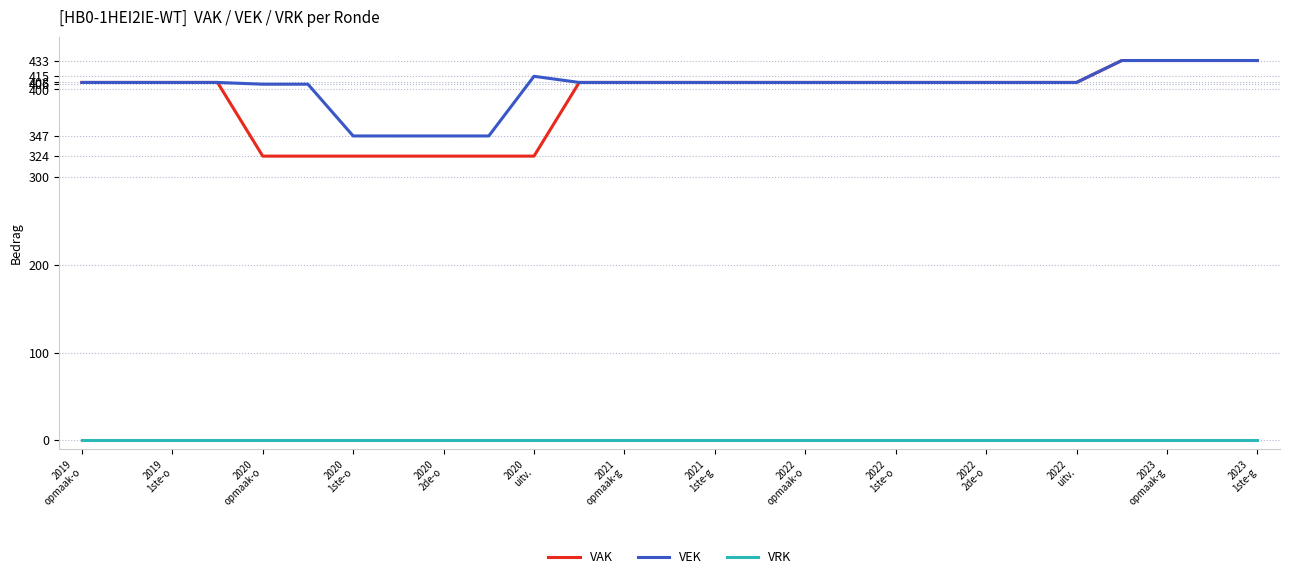

Which series has the largest range (max minus min)?

VAK